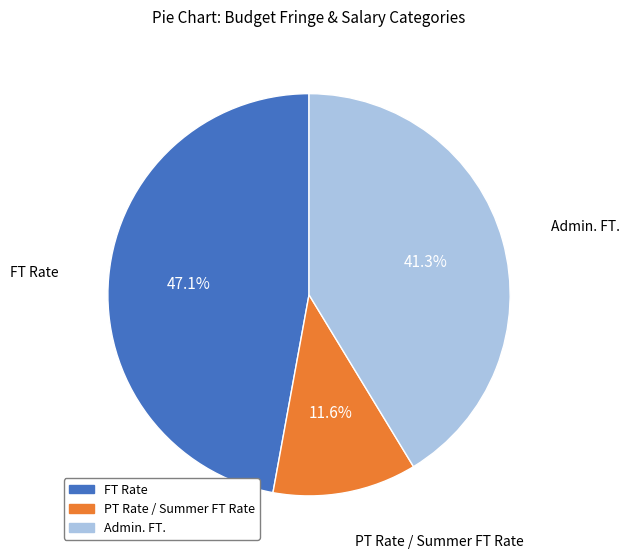

To the nearest percent, what is the difference between the largest and smallest slice percentages?

36%